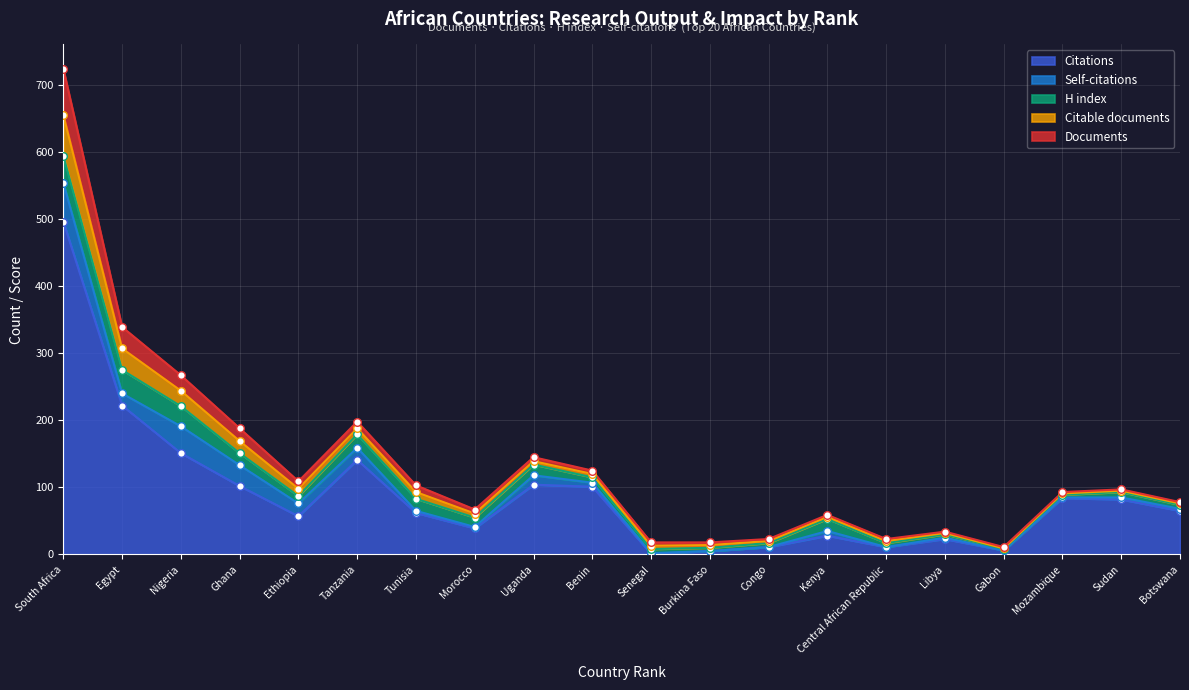

Which series has the largest Y range (max minus min)?

Citations